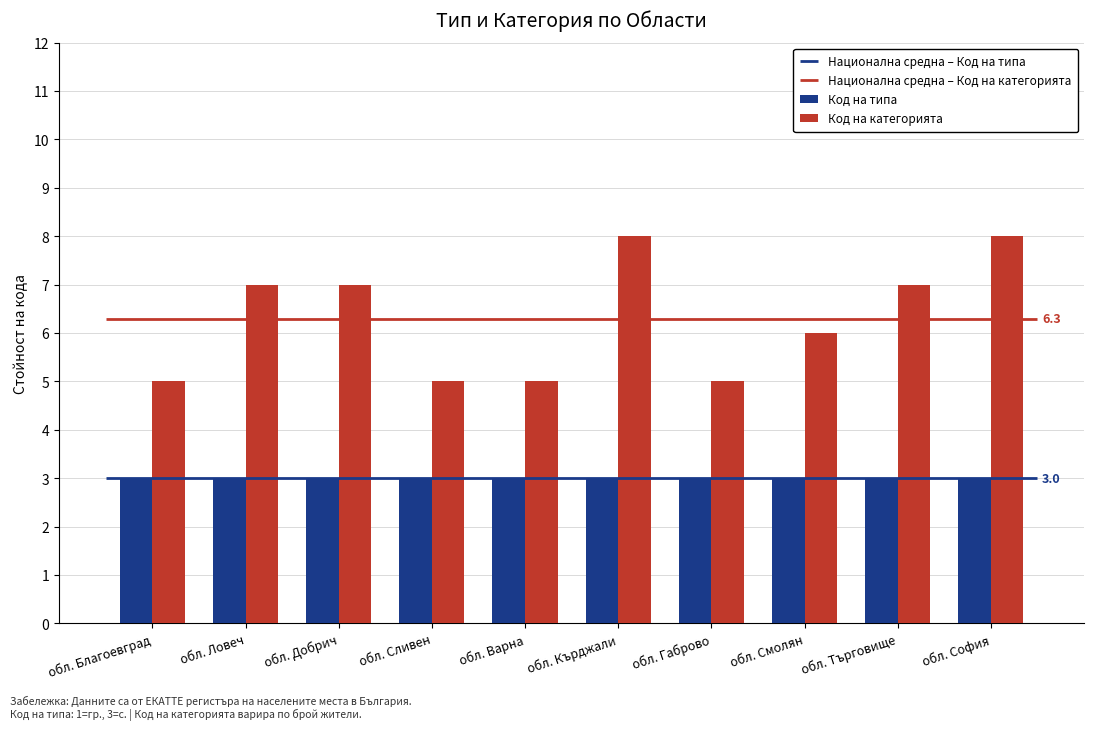

Rank the series by their maximum value, from lowest to highest.

Код на типа, Код на категорията